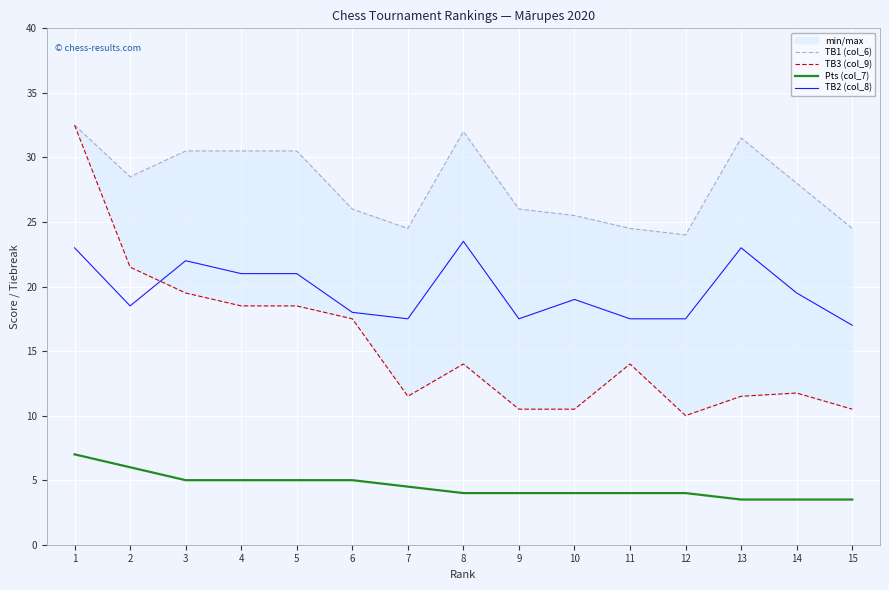

Reading right to left, what are all the values shown in this chart?

TB1 (col_6): 15=24.5	14=28.0	13=31.5	12=24.0	11=24.5	10=25.5	9=26.0	8=32.0	7=24.5	6=26.0	5=30.5	4=30.5	3=30.5	2=28.5	1=32.5
TB3 (col_9): 15=10.5	14=11.8	13=11.5	12=10.0	11=14.0	10=10.5	9=10.5	8=14.0	7=11.5	6=17.5	5=18.5	4=18.5	3=19.5	2=21.5	1=32.5
Pts (col_7): 15=3.5	14=3.5	13=3.5	12=4.0	11=4.0	10=4.0	9=4.0	8=4.0	7=4.5	6=5.0	5=5.0	4=5.0	3=5.0	2=6.0	1=7.0
TB2 (col_8): 15=17.0	14=19.5	13=23.0	12=17.5	11=17.5	10=19.0	9=17.5	8=23.5	7=17.5	6=18.0	5=21.0	4=21.0	3=22.0	2=18.5	1=23.0